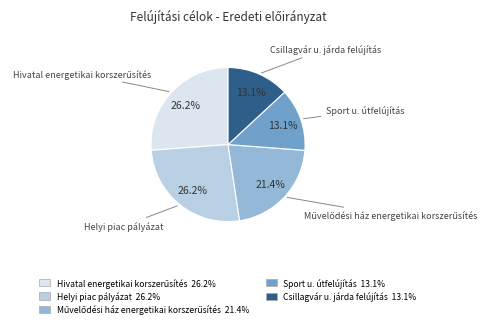

What is the total percentage of Helyi piac pályázat and Sport u. útfelújítás?

39.3%